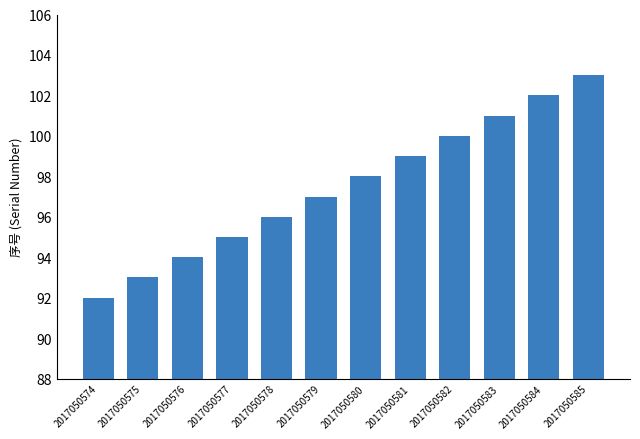

Rank the categories by value from highest to lowest.

2017050585, 2017050584, 2017050583, 2017050582, 2017050581, 2017050580, 2017050579, 2017050578, 2017050577, 2017050576, 2017050575, 2017050574